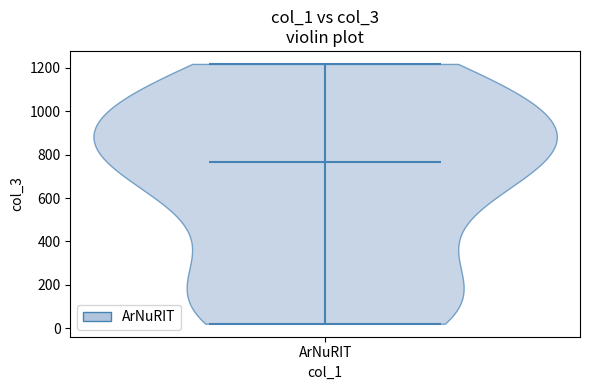

Read this violin plot against the y-axis: where its median line is, and the lowest and highest points the violin reaches. The values are not printed on the chart, so give them approximately, as read against the axis.

median line 760, lowest point 20, highest point 1220